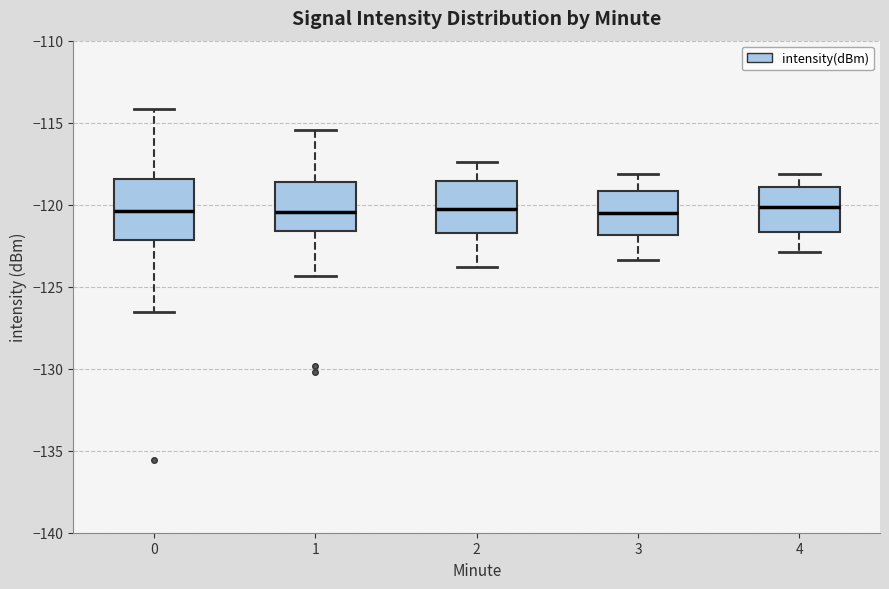

Reading left to right, read every box against the y-axis: the position of its median line, the range the box covers, and the ends of its whiskers. The values are not printed on the chart, so give them approximately, as read against the axis.

0: median -120.5, box -122.0 to -118.5, whiskers -126.5 to -114.0
1: median -120.5, box -121.5 to -118.5, whiskers -124.5 to -115.5
2: median -120.0, box -121.5 to -118.5, whiskers -124.0 to -117.5
3: median -120.5, box -122.0 to -119.0, whiskers -123.5 to -118.0
4: median -120.0, box -121.5 to -119.0, whiskers -123.0 to -118.0